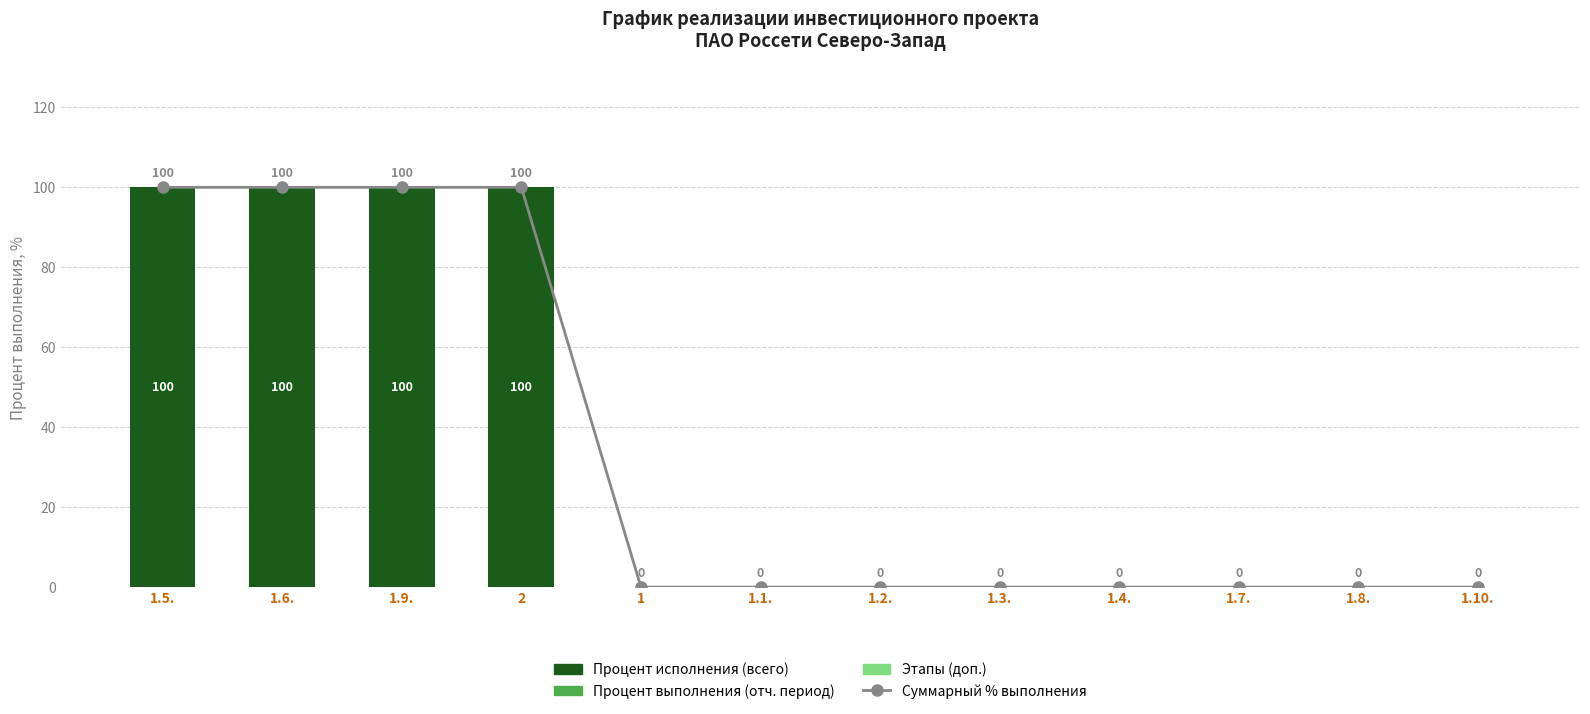

True or false: Процент исполнения (всего) has a value of 0 at 1.1..

True